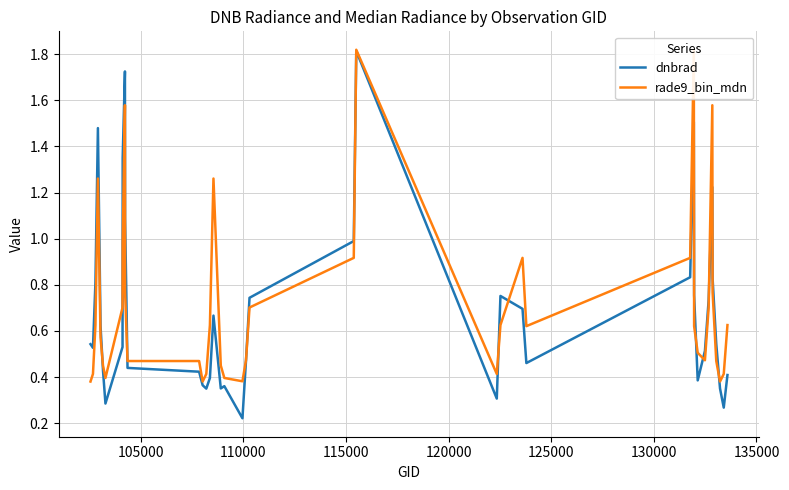

Which series has the largest total across all categories?

rade9_bin_mdn